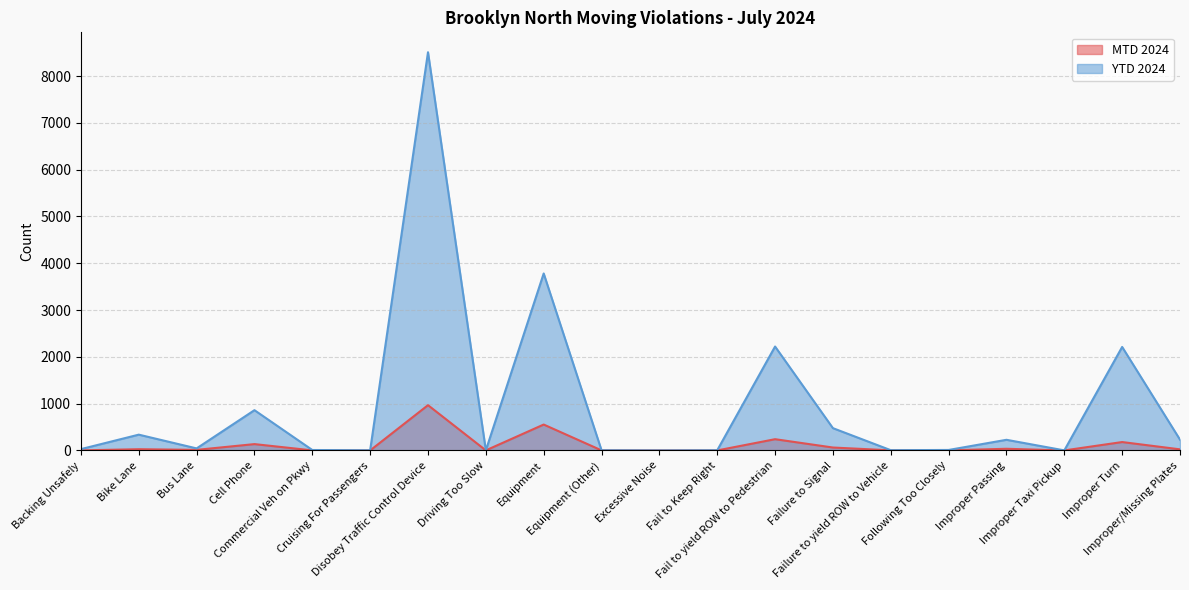

What is the label of the 1st point from the right?

Improper/Missing Plates